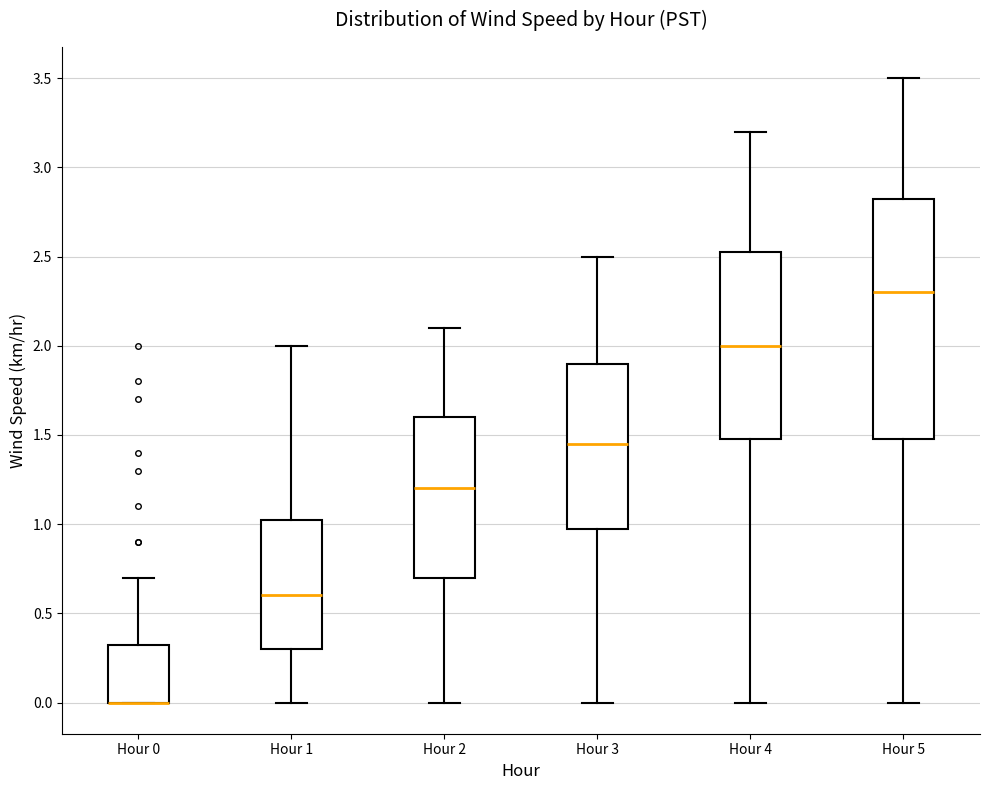

Reading left to right, transcribe this box plot: for each box, give where its median line is, the range the box spans, and where its two whiskers end, as read against the y-axis. The values are not printed on the chart, so give them approximately, as read against the axis.

Hour 0: median 0.00 (drawn on the box's lower edge), box 0.00 to 0.35, whiskers 0.00 to 0.70
Hour 1: median 0.60, box 0.30 to 1.05, whiskers 0.00 to 2.00
Hour 2: median 1.20, box 0.70 to 1.60, whiskers 0.00 to 2.10
Hour 3: median 1.45, box 1.00 to 1.90, whiskers 0.00 to 2.50
Hour 4: median 2.00, box 1.50 to 2.55, whiskers 0.00 to 3.20
Hour 5: median 2.30, box 1.50 to 2.85, whiskers 0.00 to 3.50